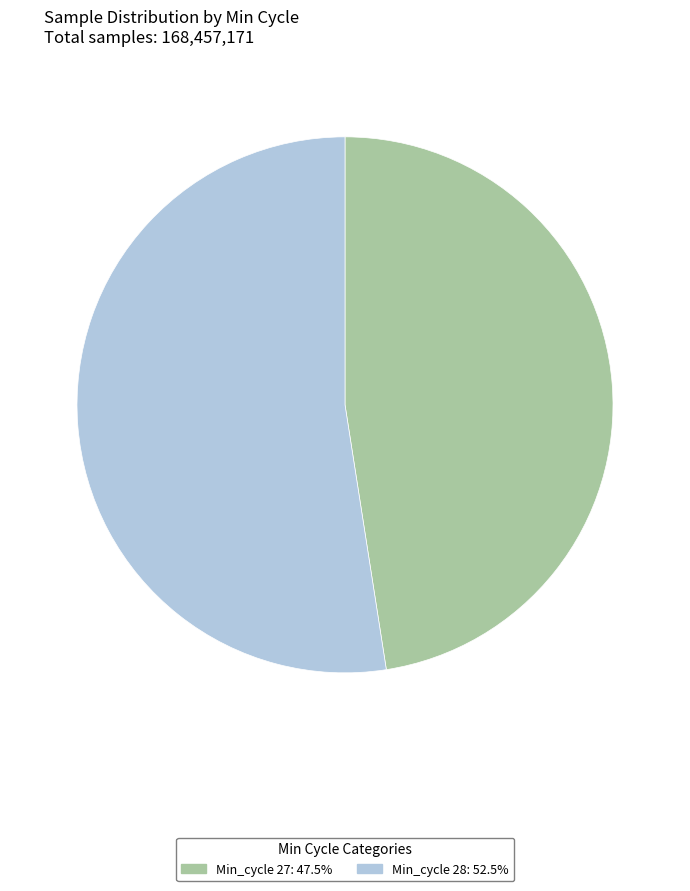

Is there a majority slice in this chart?

Yes